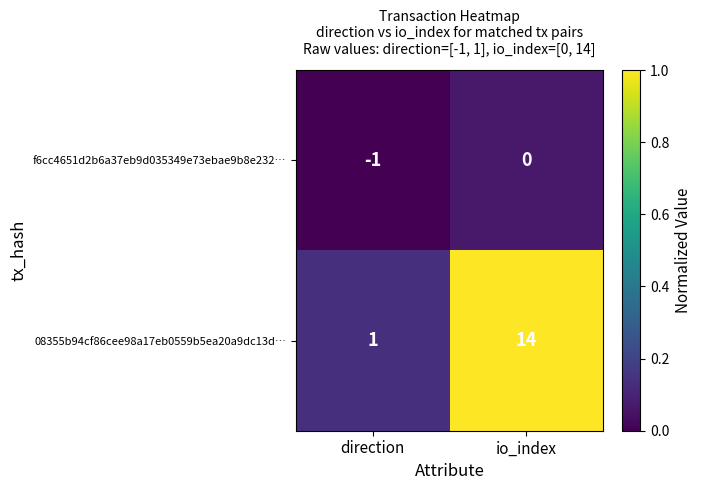

What is the greatest value displayed?

14